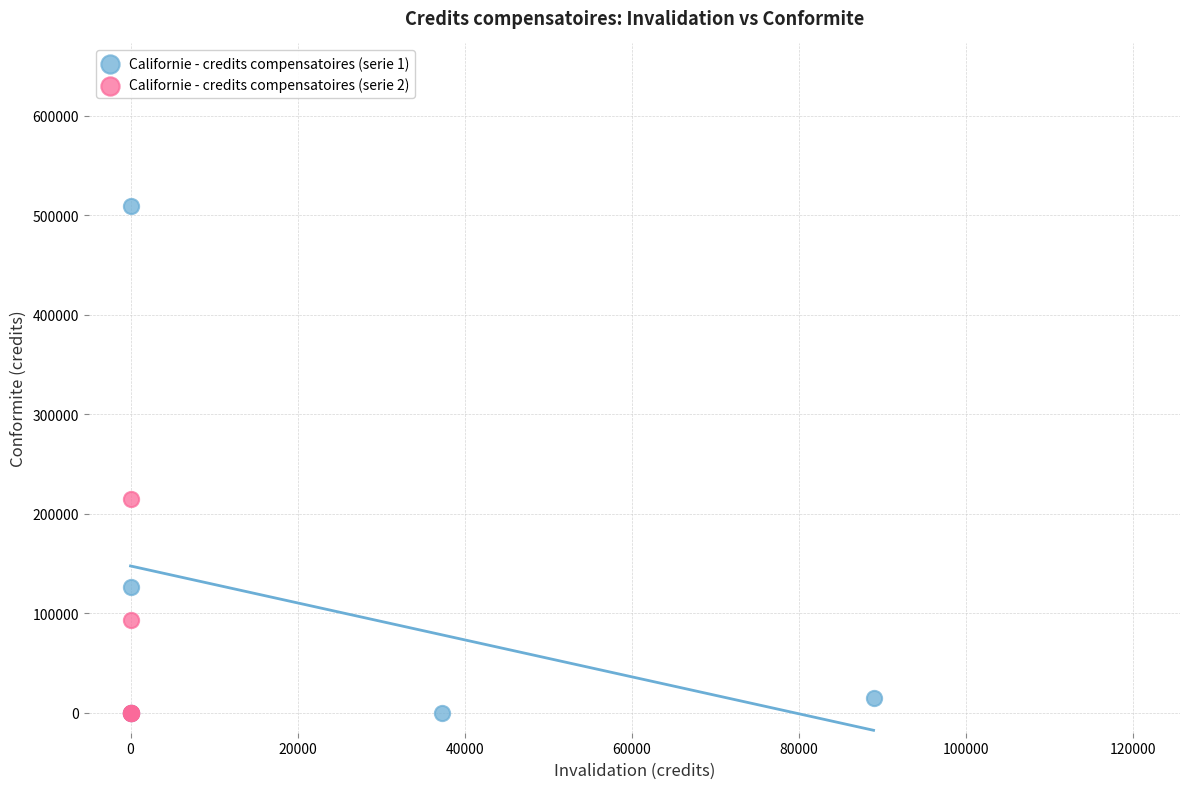

What are all the series names shown in the legend?

Californie - credits compensatoires (serie 1), Californie - credits compensatoires (serie 2)